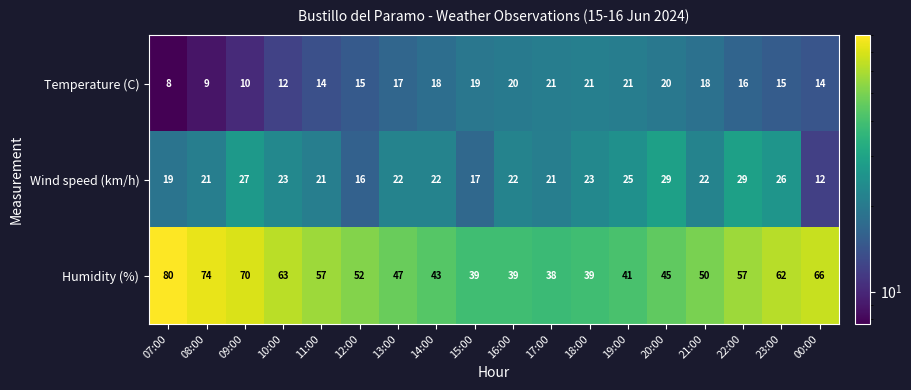

How many data points does each series have?

18